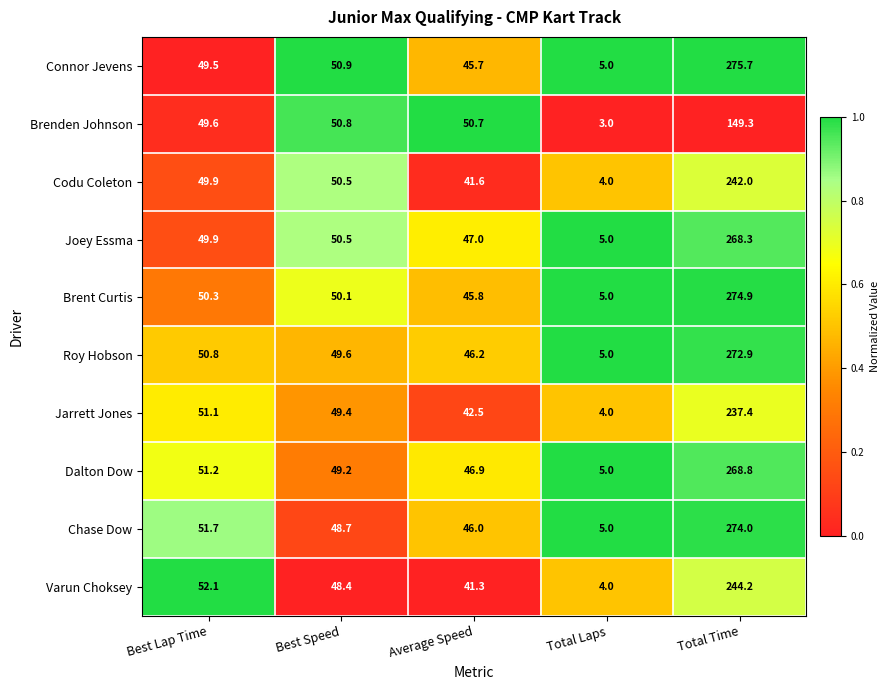

At which label does Roy Hobson reach its peak?

Total Time